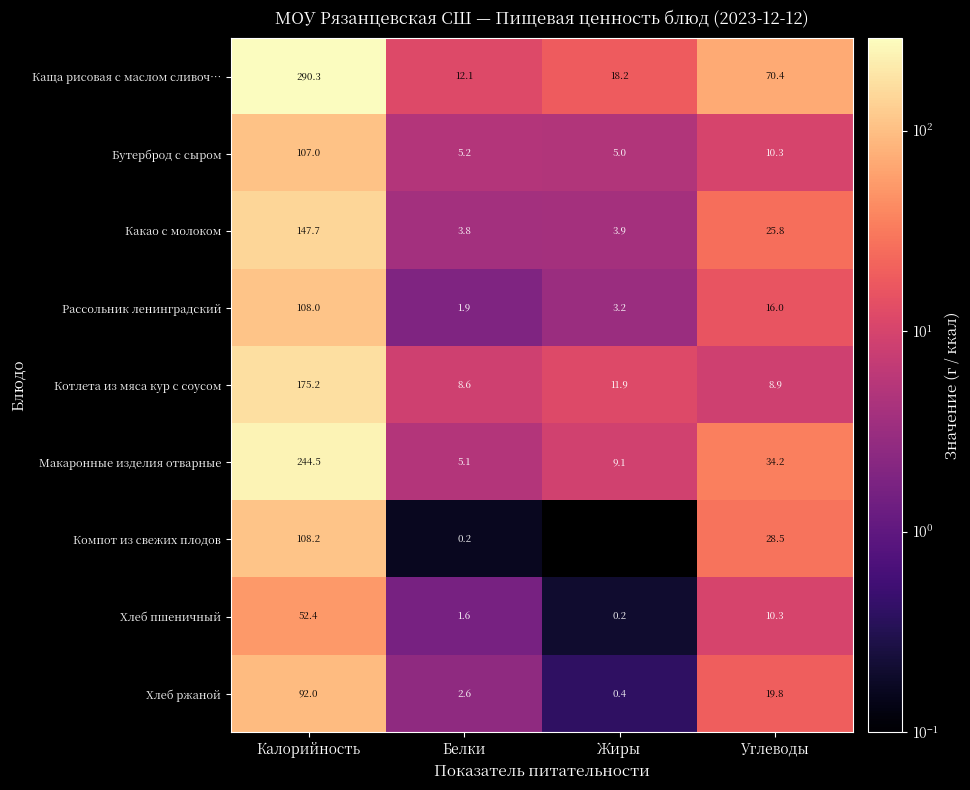

What is the sum of all Какао с молоком values?

181.2